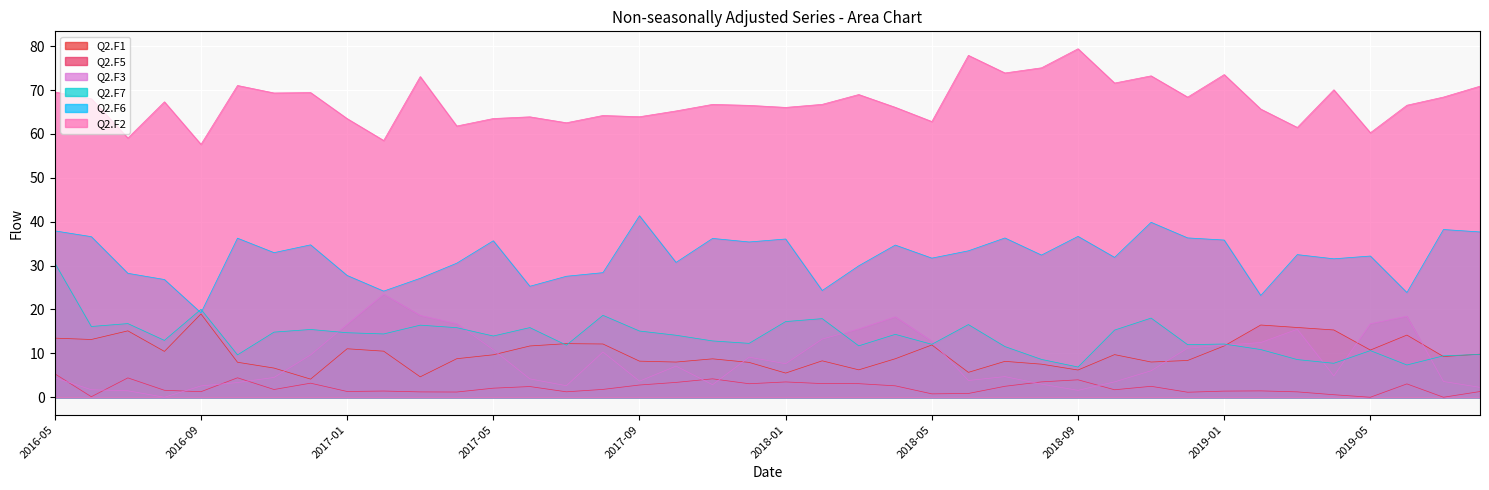

How many data points in Q2.F6 are above 32?

22